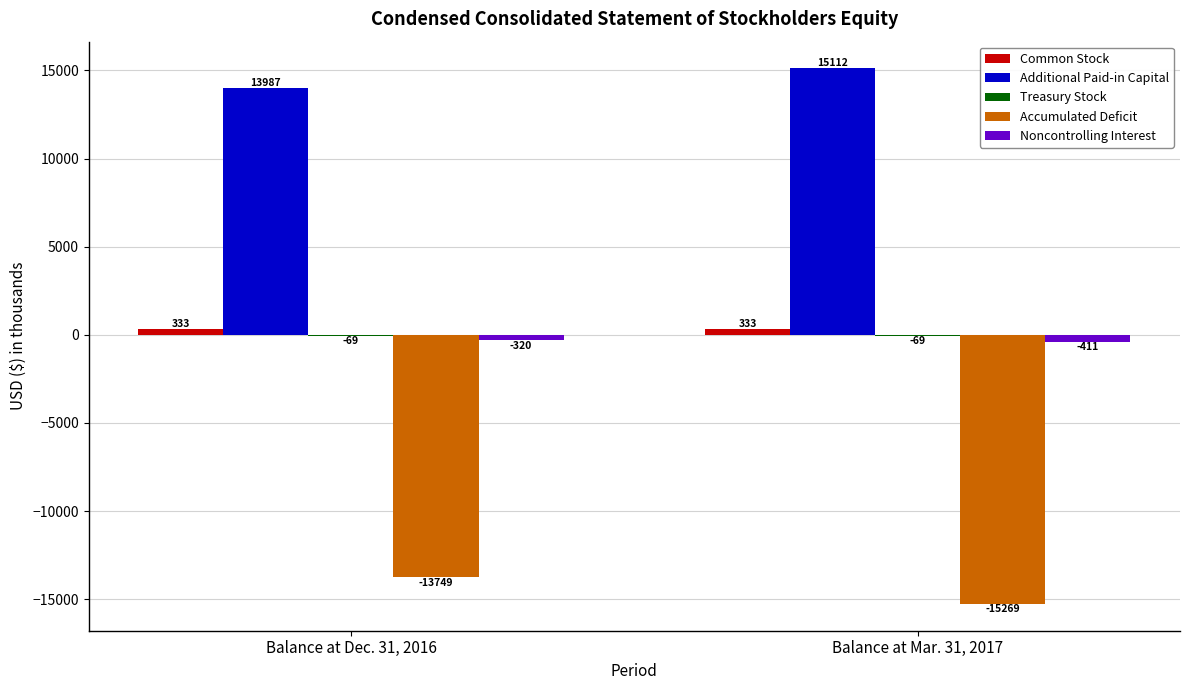

Which label corresponds to the largest value in the chart?

Balance at Mar. 31, 2017